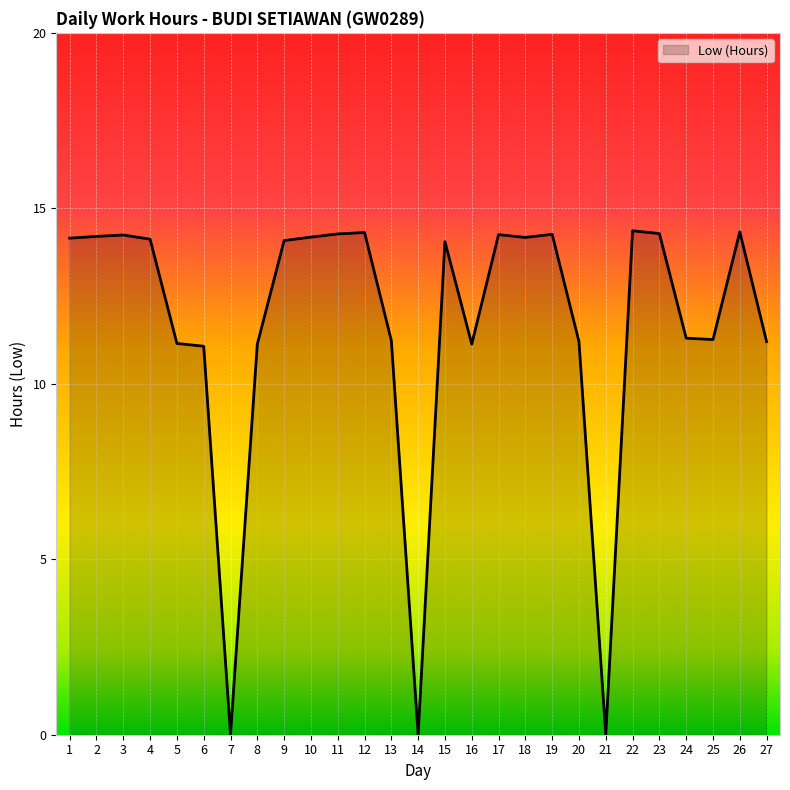

What is the average value?

11.6